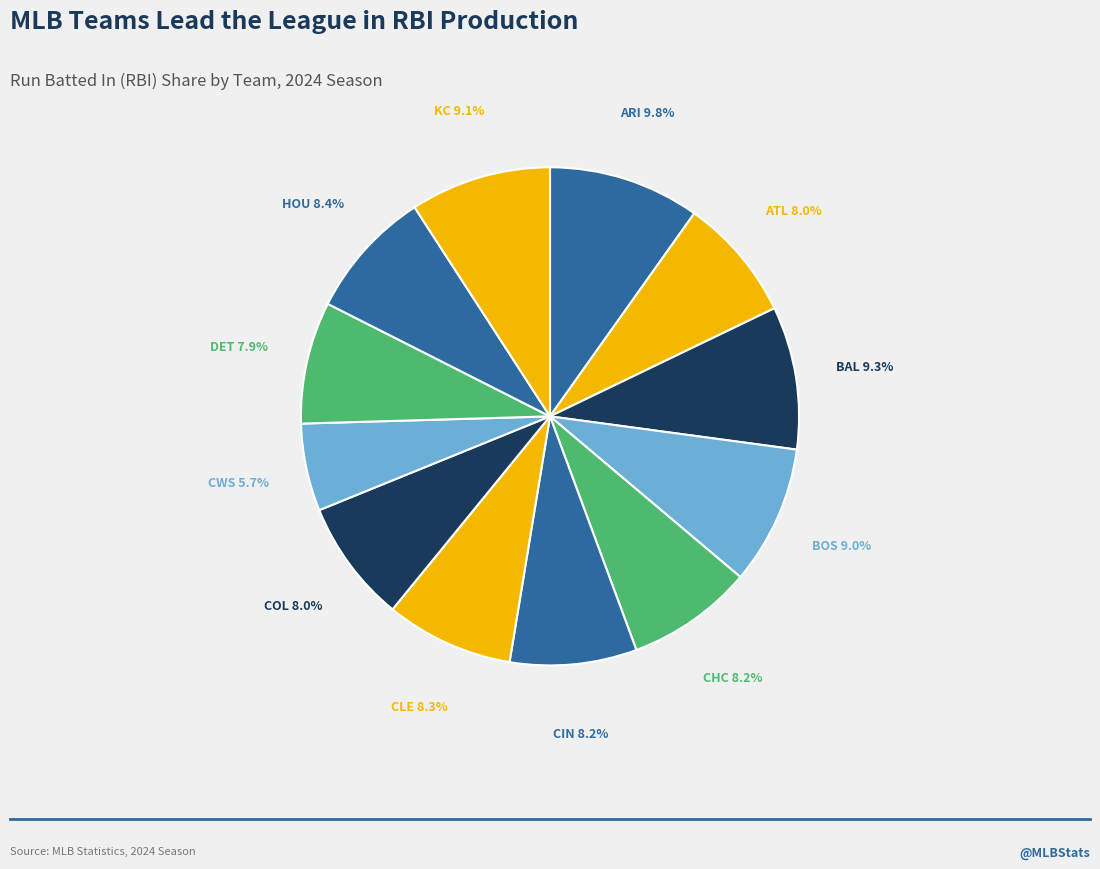

Do CWS and CHC together represent more than half of the pie?

No